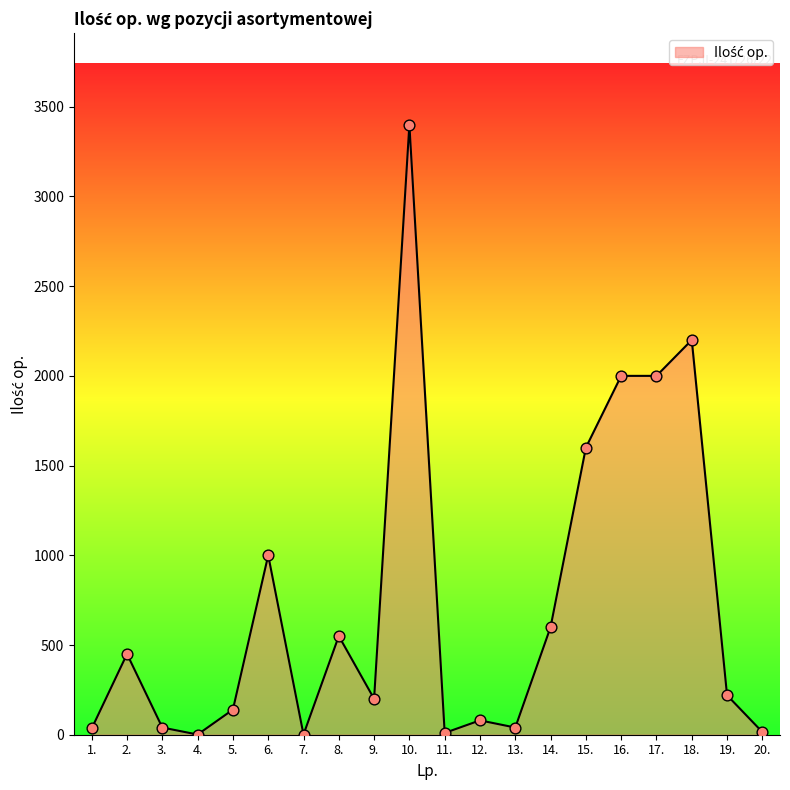

Approximately how many times larger is the value at 2. compared to 12.?

5.6